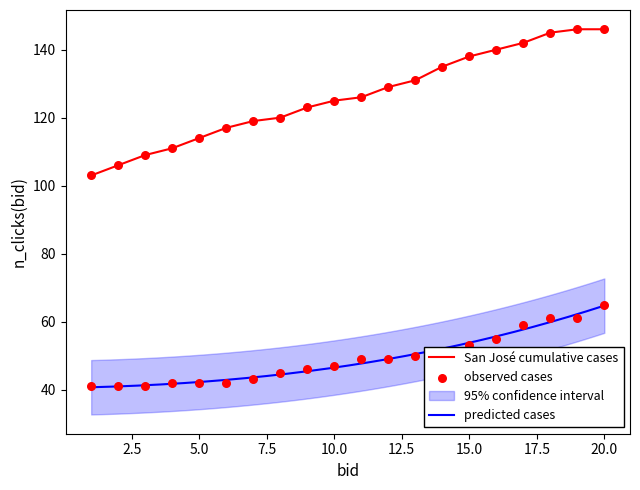

What is the highest value of the San José cumulative cases series?

146